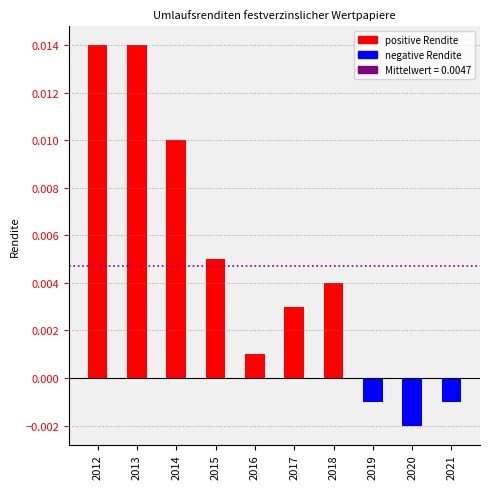

Does the chart contain any negative values?

Yes